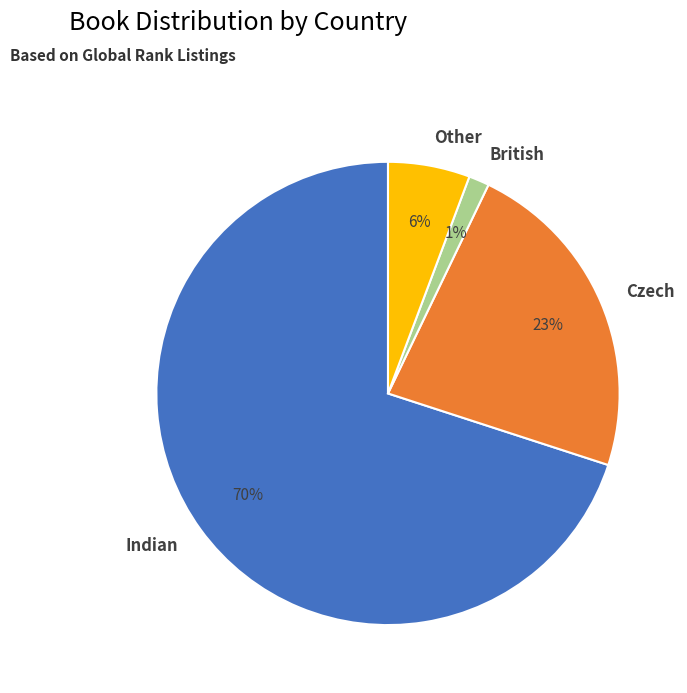

What is the smallest slice in the pie chart?

British